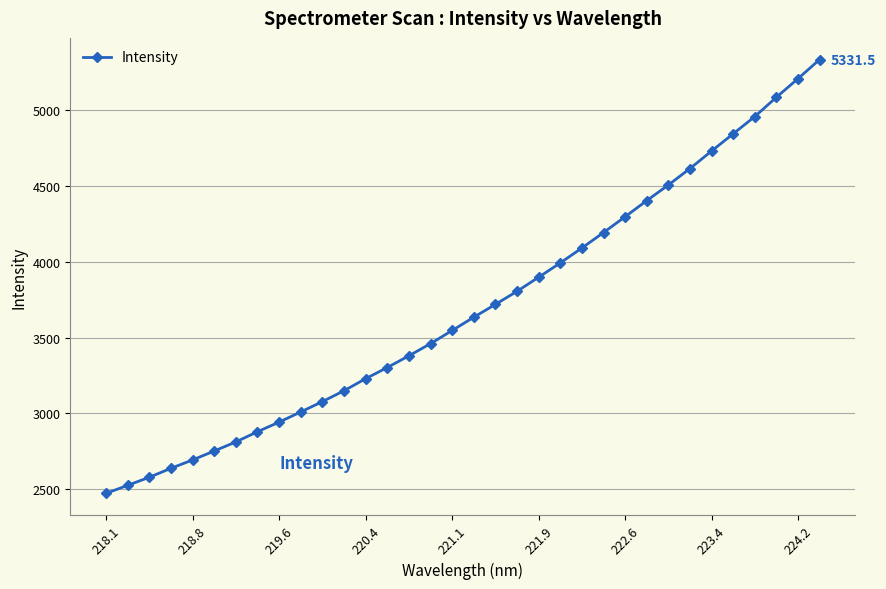

What is the value of the 3rd point from the left?

2579.4